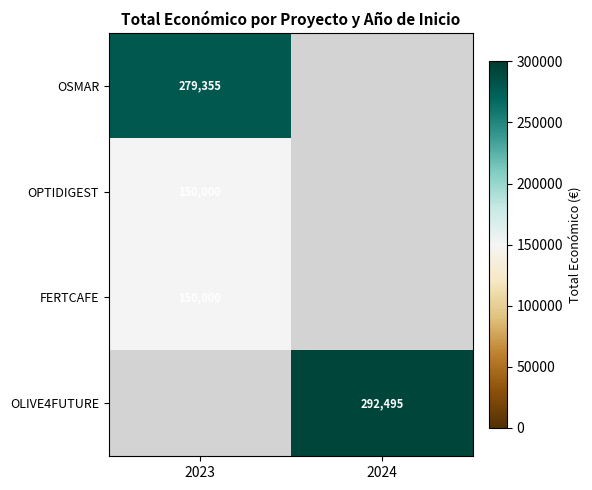

True or false: OPTIDIGEST has a value of 51269 at 2023.

False